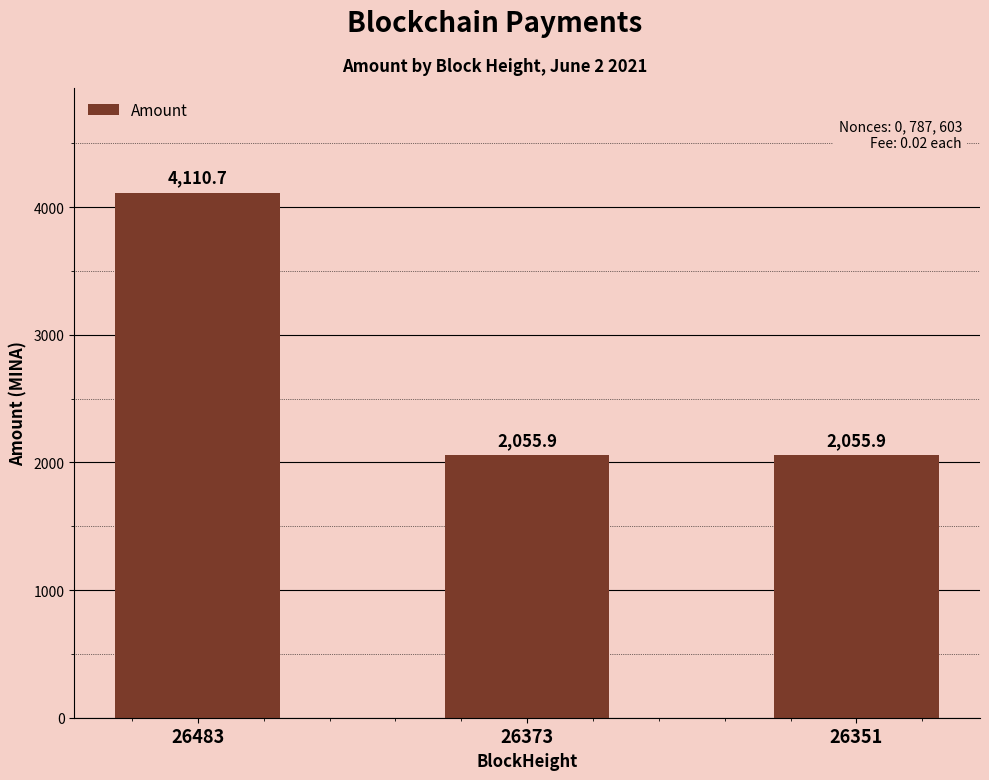

What is the maximum value shown in the chart?

4110.7